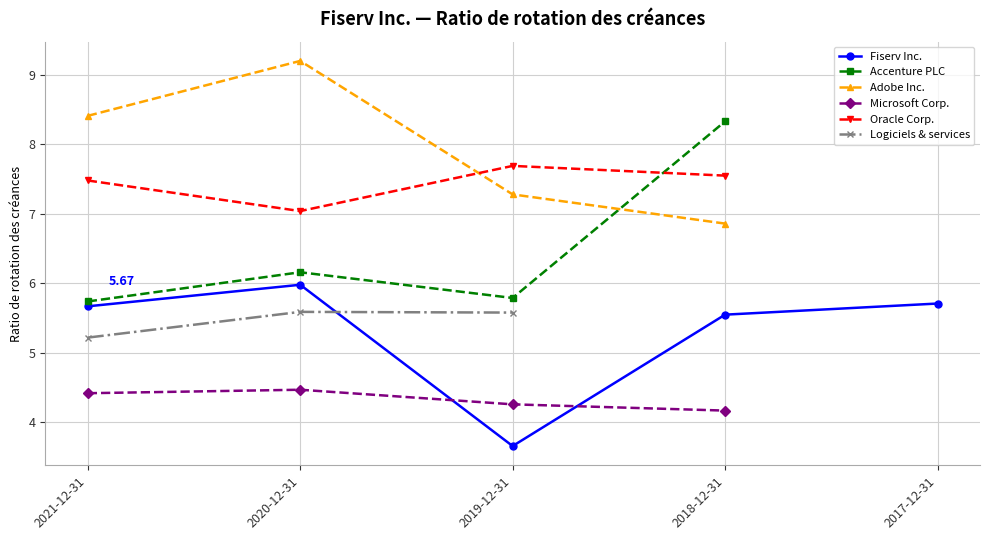

How many lines are shown in the chart?

6